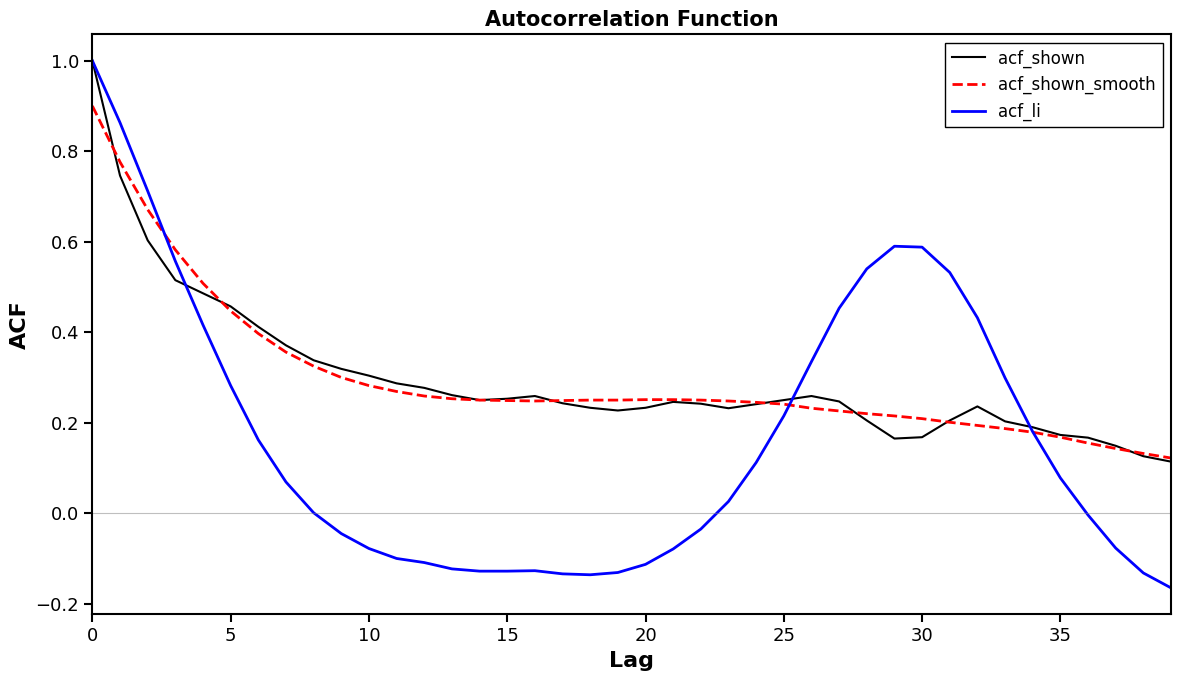

Does the chart have visible grid lines?

No